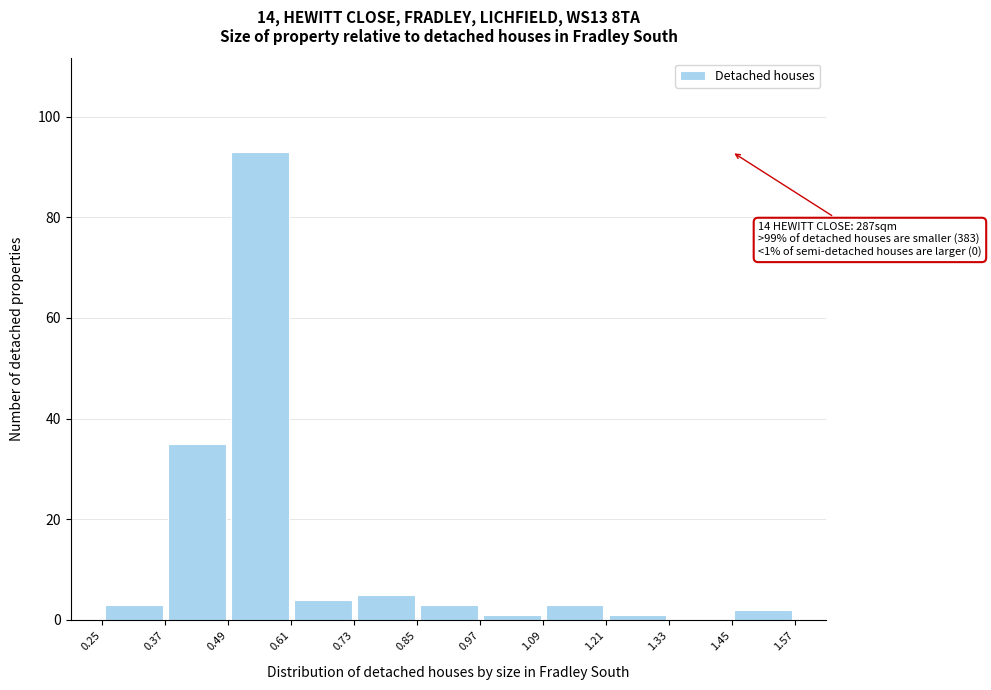

Over which range of the x-axis is the bar tallest?

0.49 to 0.61